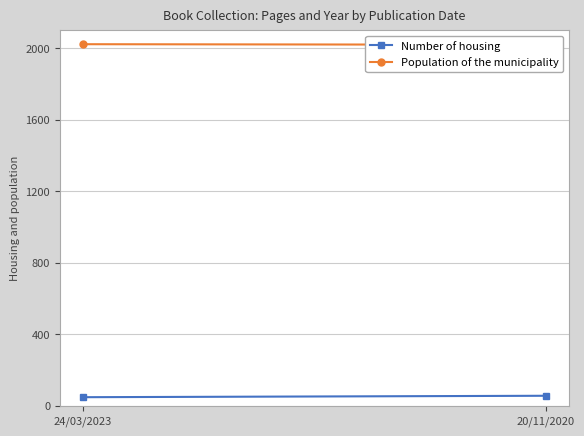

What is the difference between the highest and lowest values at 24/03/2023?

1975